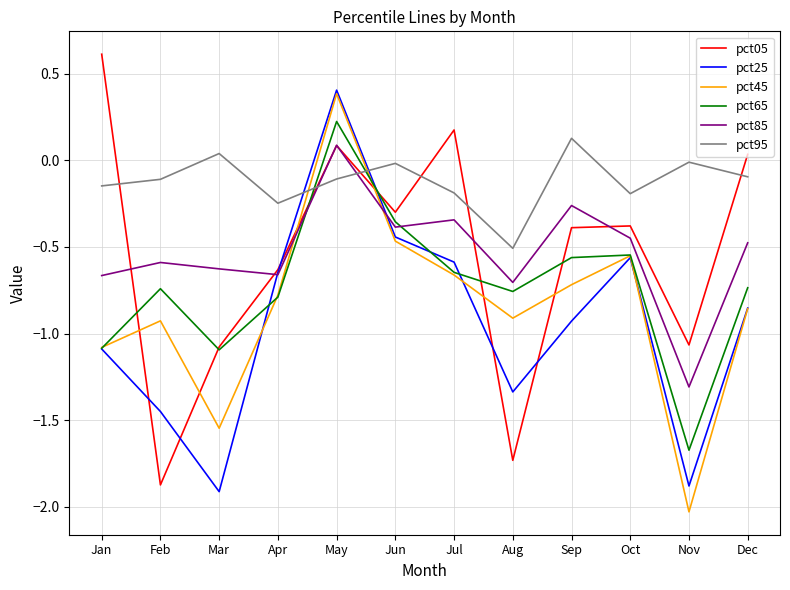

What is the total value across all series at Nov?

-8.0